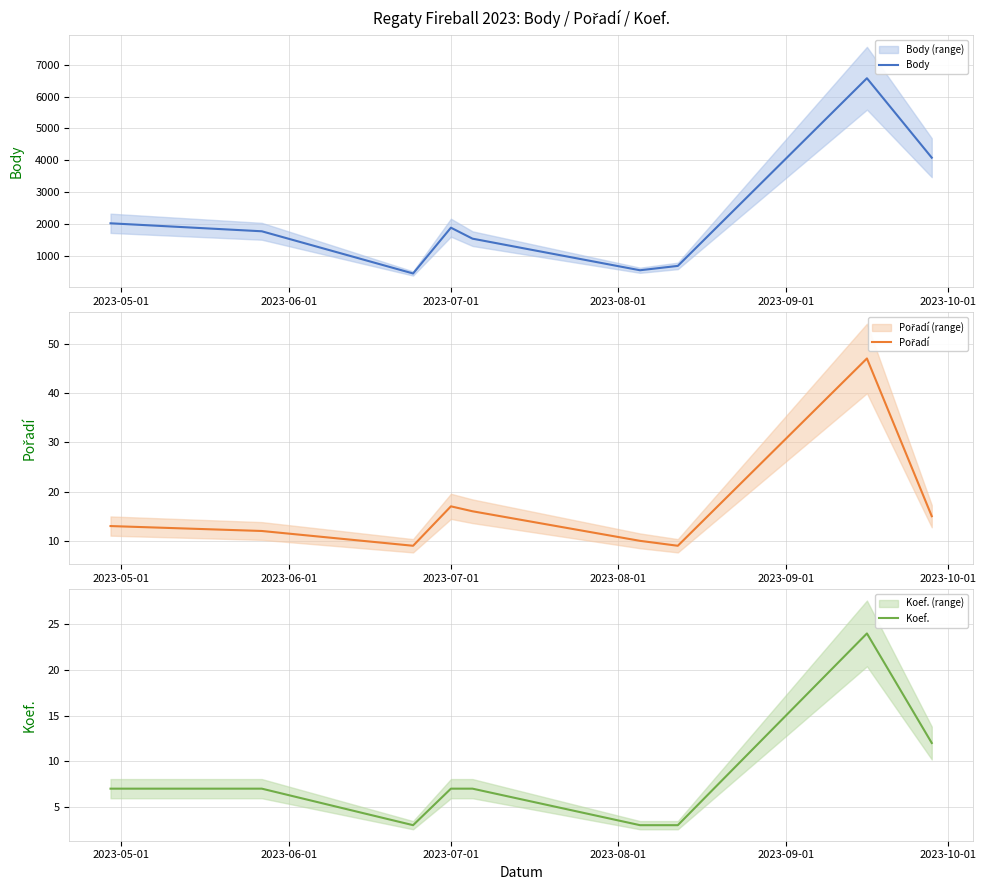

Reading left to right, transcribe all the data shown in this chart.

Body: 2017	1766	440	1879	1534	541	678	6576	4079
Pořadí: 13	12	9	17	16	10	9	47	15
Koef.: 7	7	3	7	7	3	3	24	12